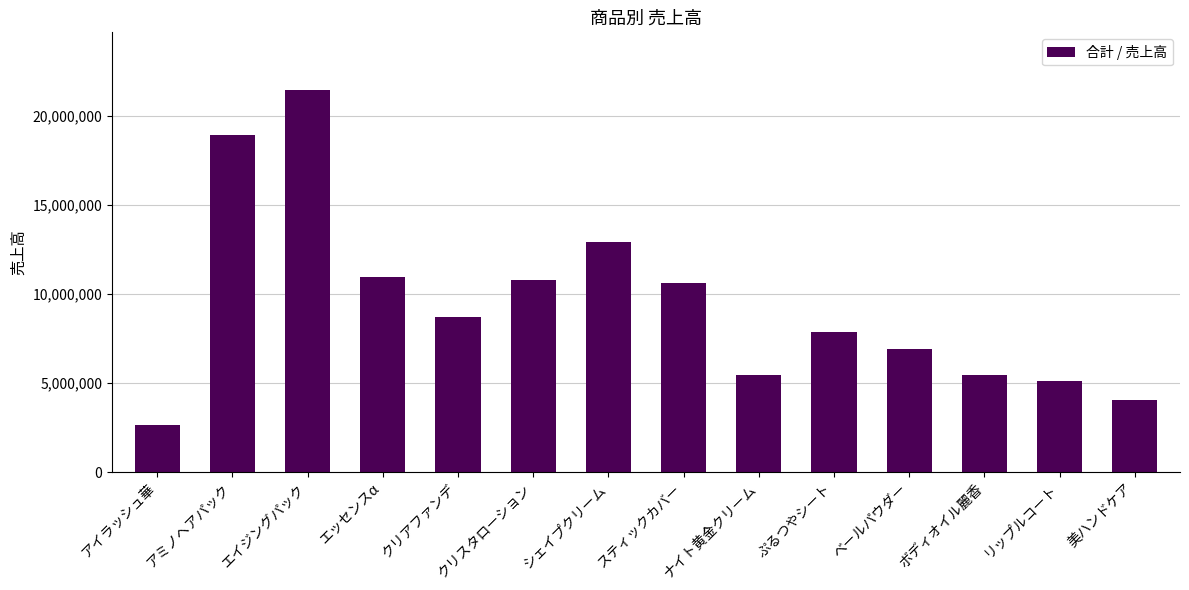

What position from the right is アミノヘアパック?

13